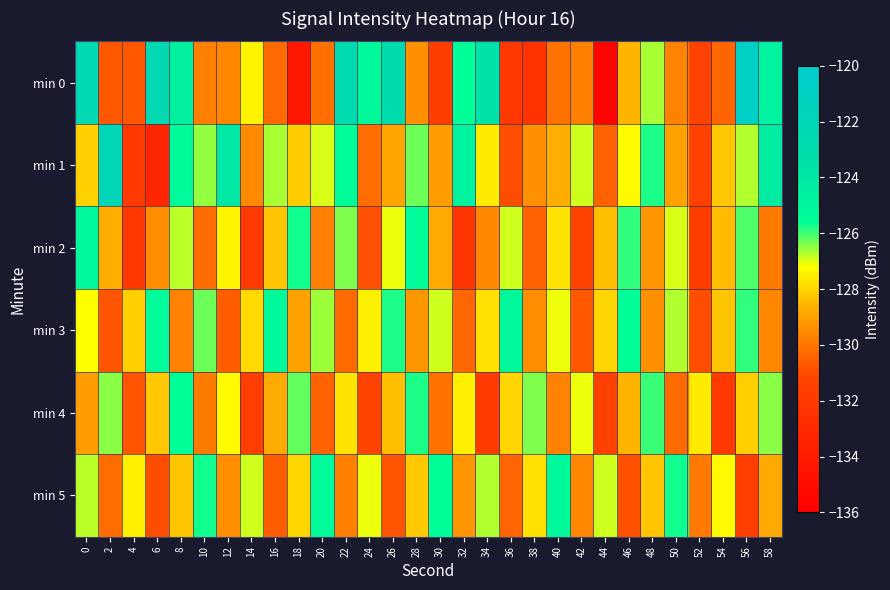

What is the spread (max minus min) of values at 30?

6.0